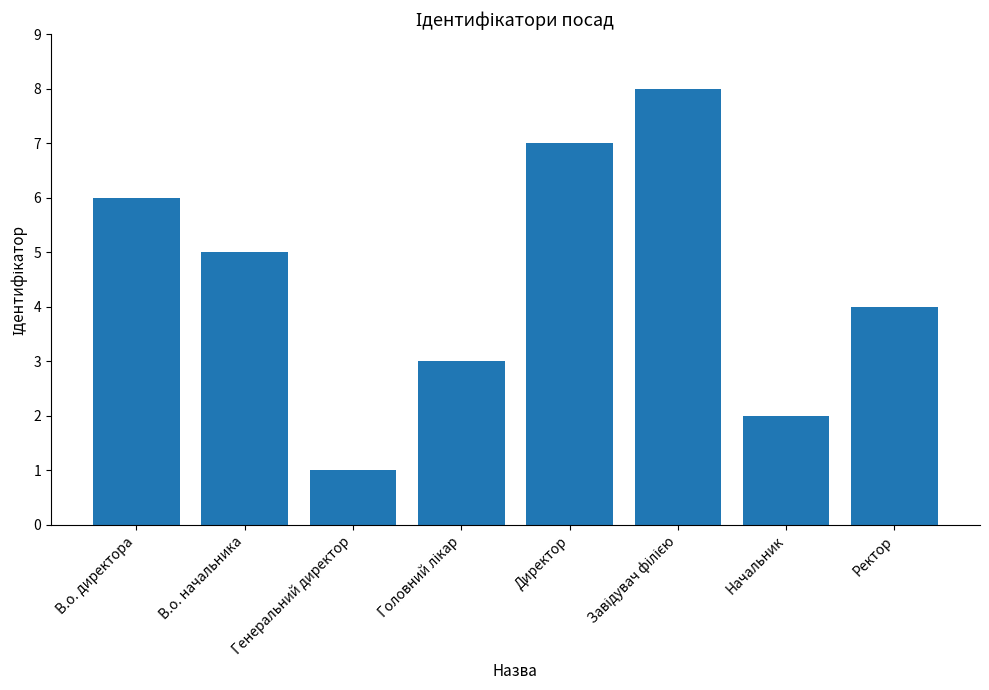

What is the difference between the second highest and minimum values?

6